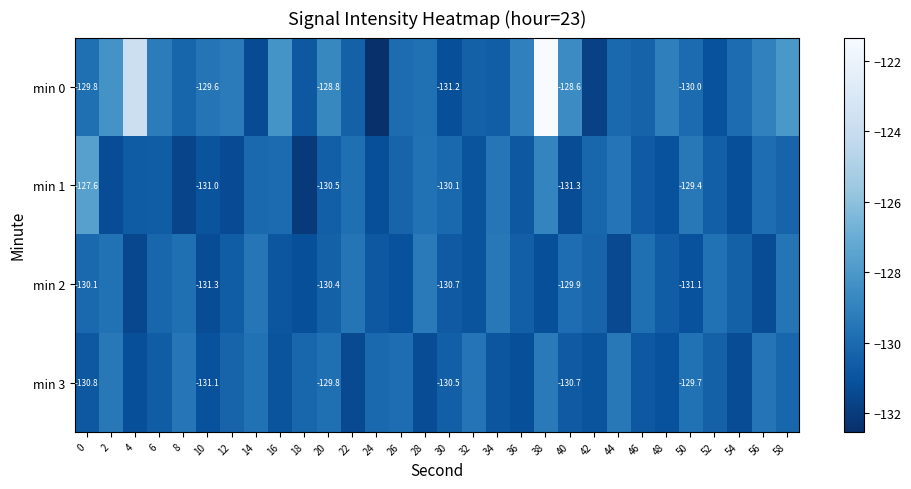

What value does the min 0 series have at 20?

-128.8